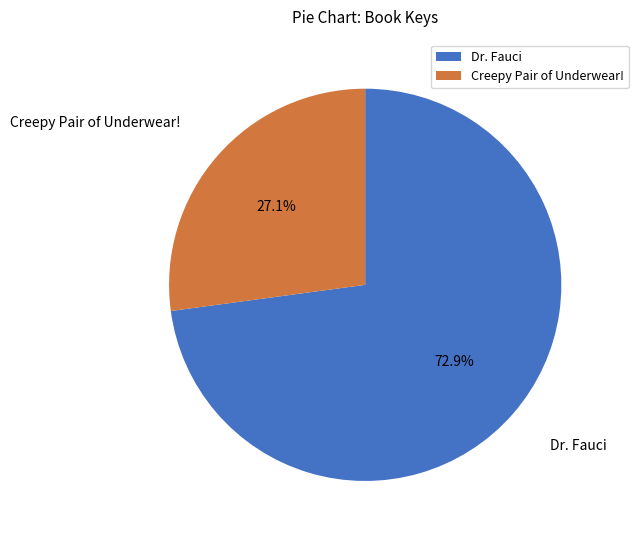

Which slice is the largest?

Dr. Fauci